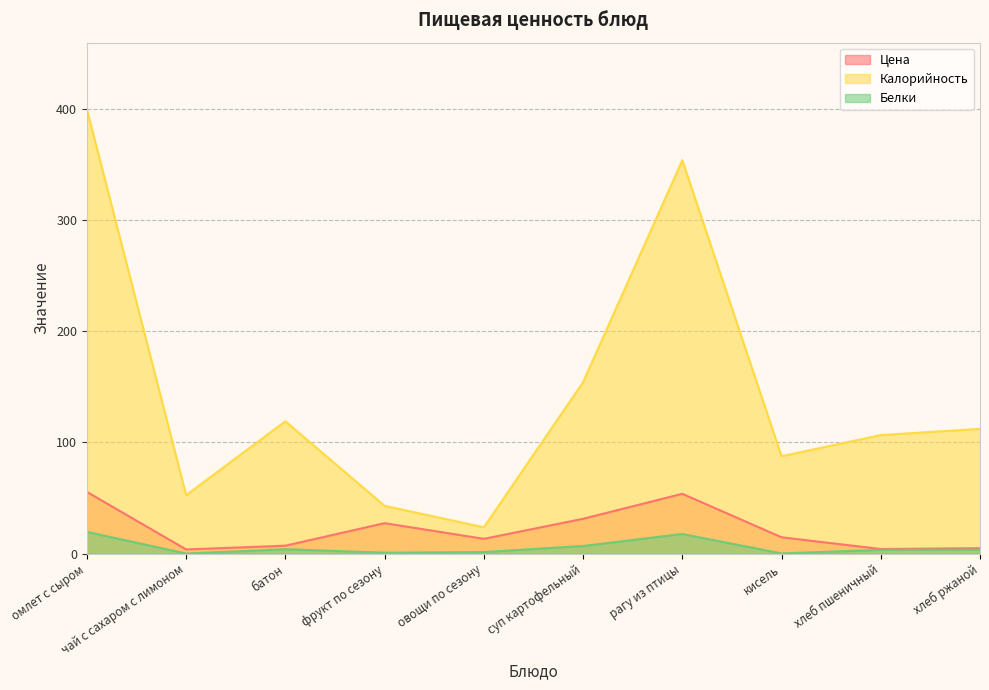

In Калорийность, how many points are higher than both neighbors (excluding endpoints)?

2